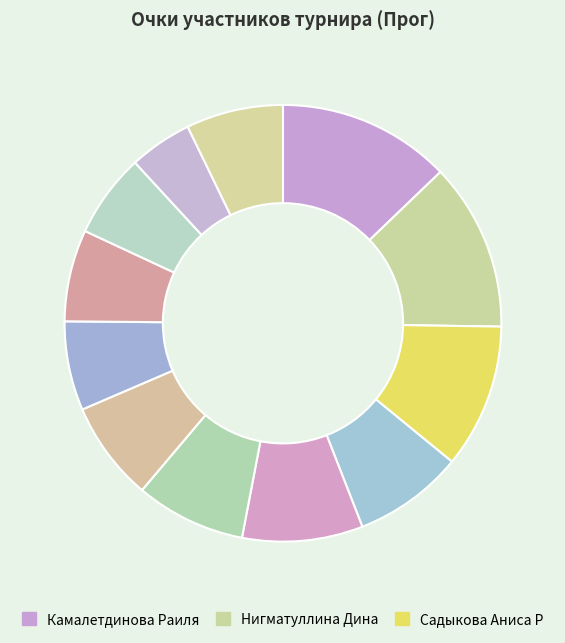

Is there a majority slice in this chart?

No